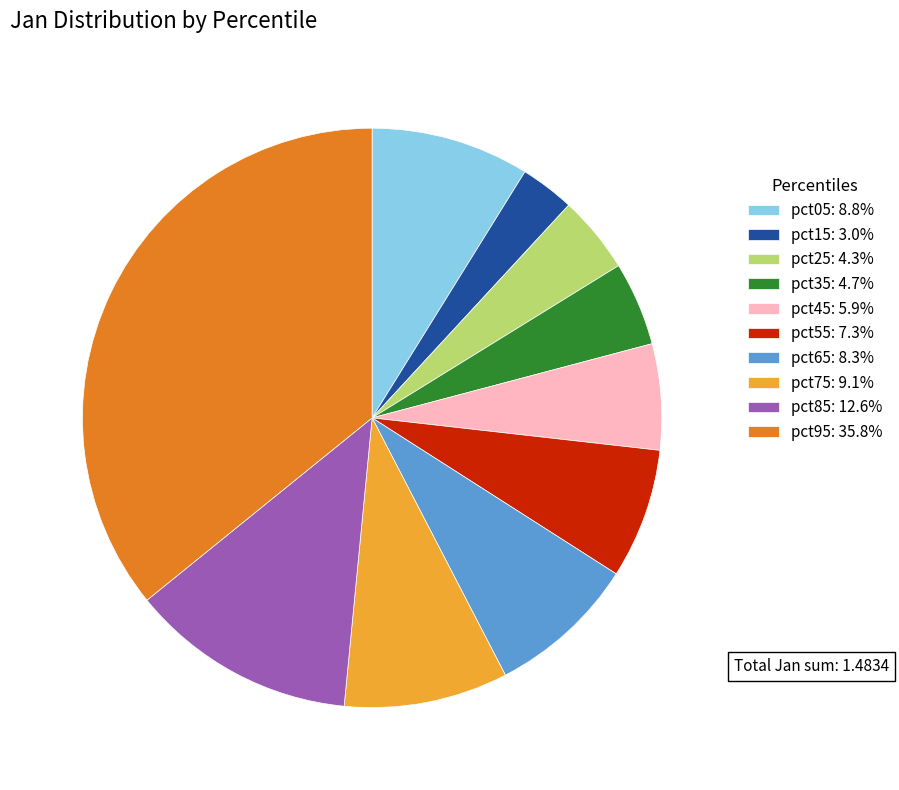

Is pct05: 8.8% the majority of the pie?

No